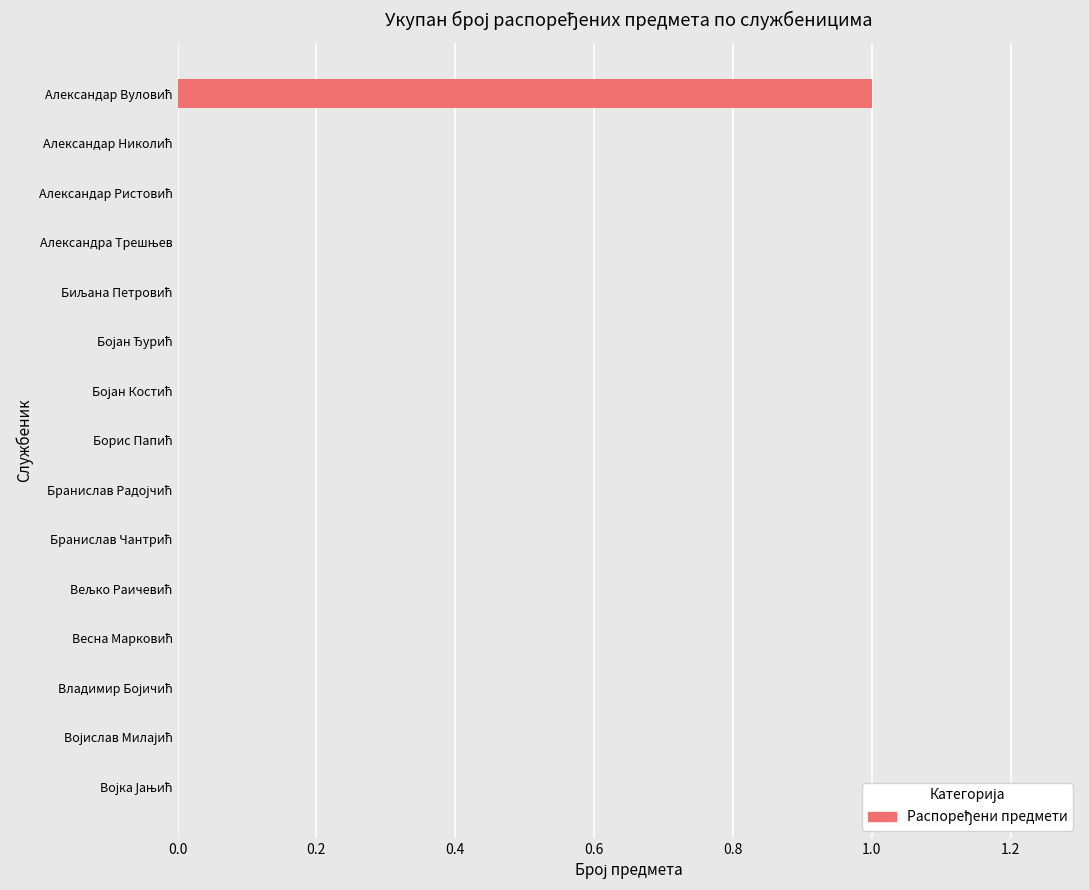

Count the values in the range 0 to 1.

15